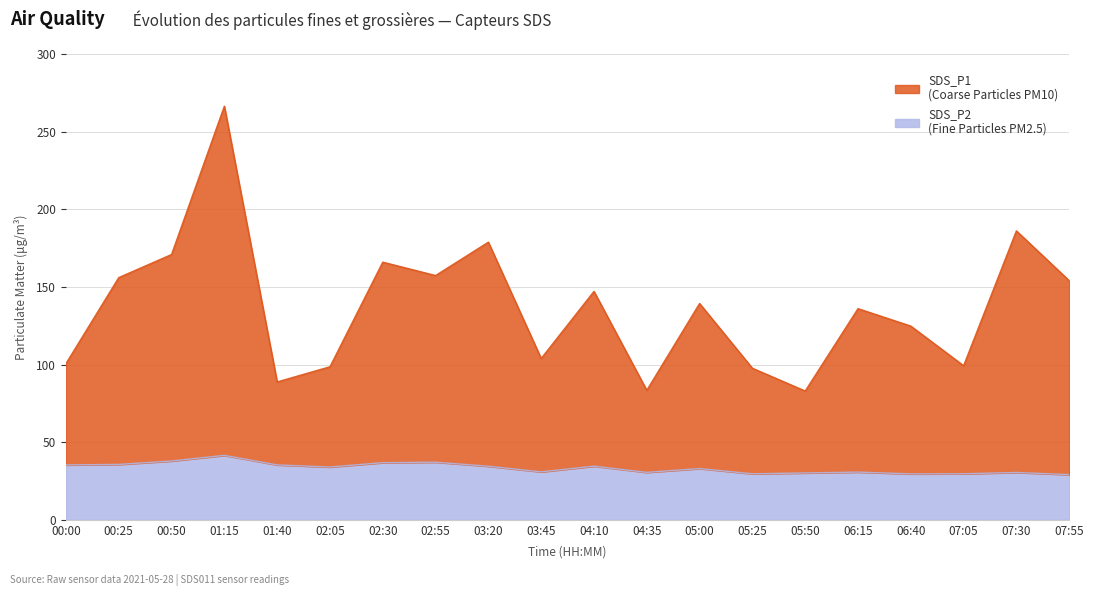

Is the value of SDS_P2 at 02:30 greater than the value of SDS_P1 at 07:55?

No